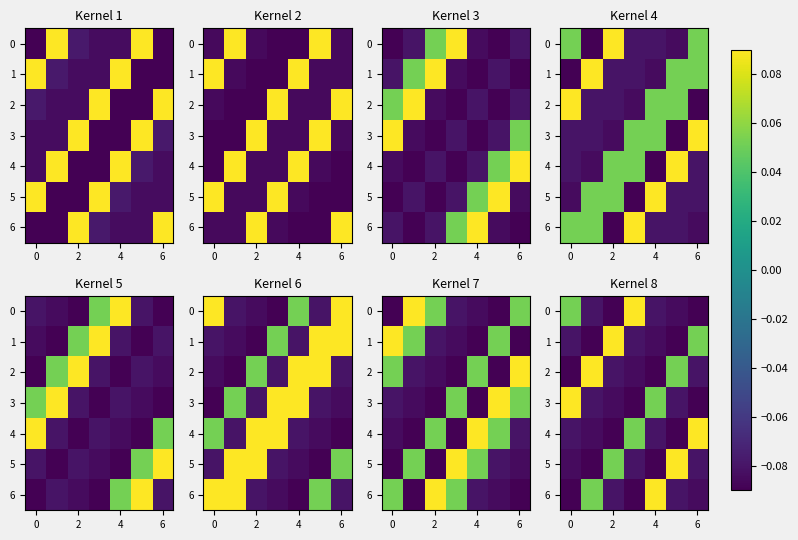

What is the difference between the maximum and minimum values in the 6 series?

0.2